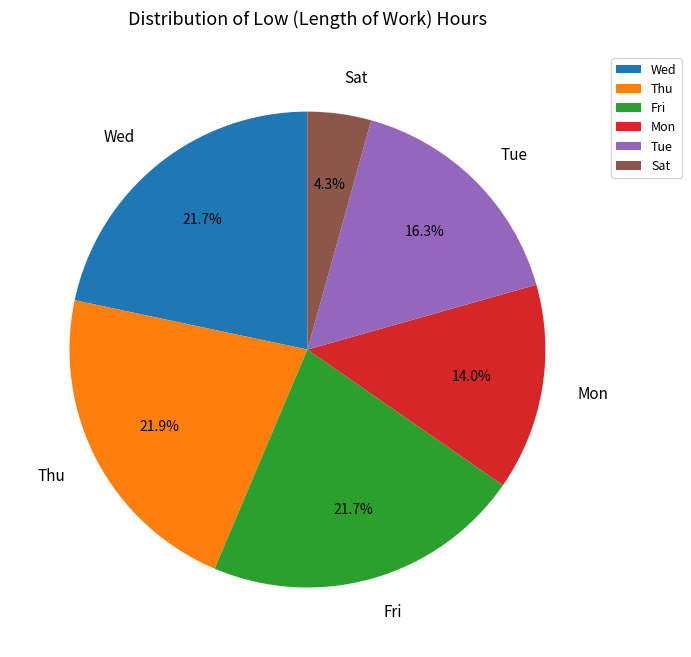

Approximately how many times larger is the value at Sat compared to Tue?

0.3